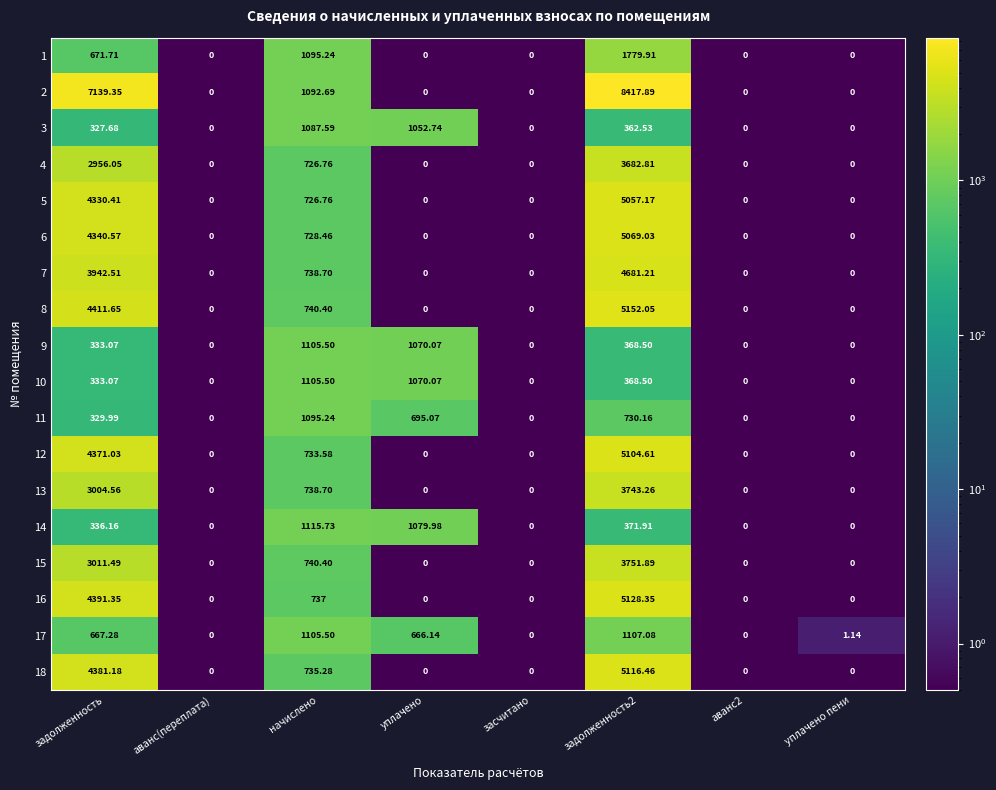

At which label does 11 reach its peak?

начислено